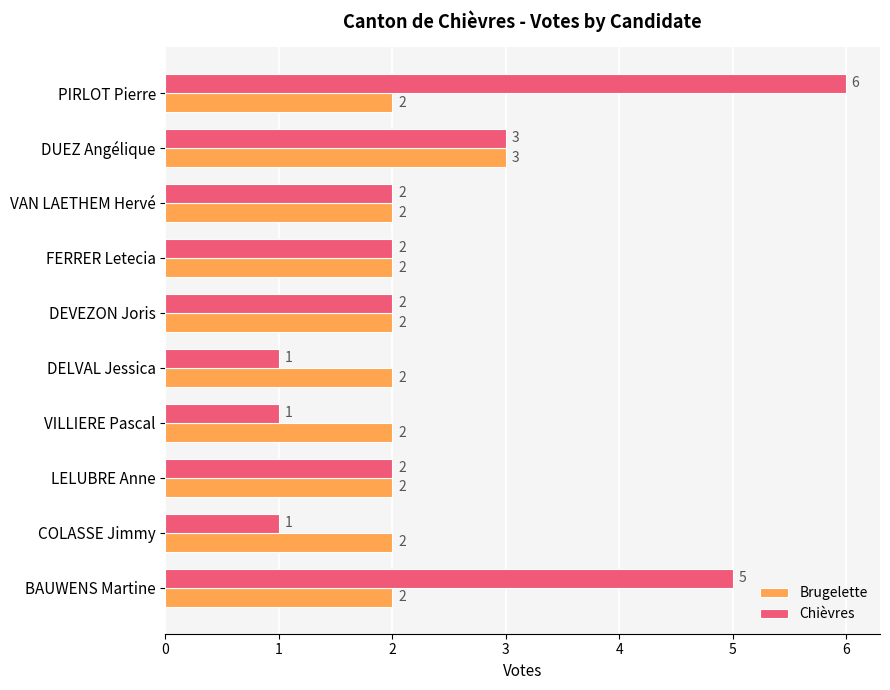

What is the difference between the maximum and minimum values in the Brugelette series?

1